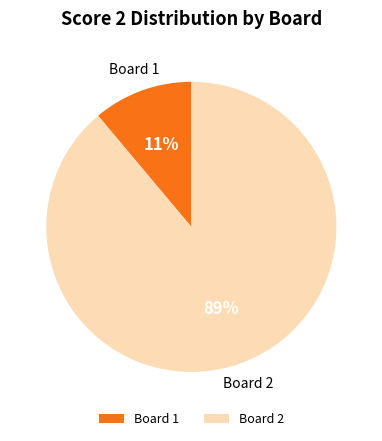

Between Board 1 and Board 2, which is larger?

Board 2